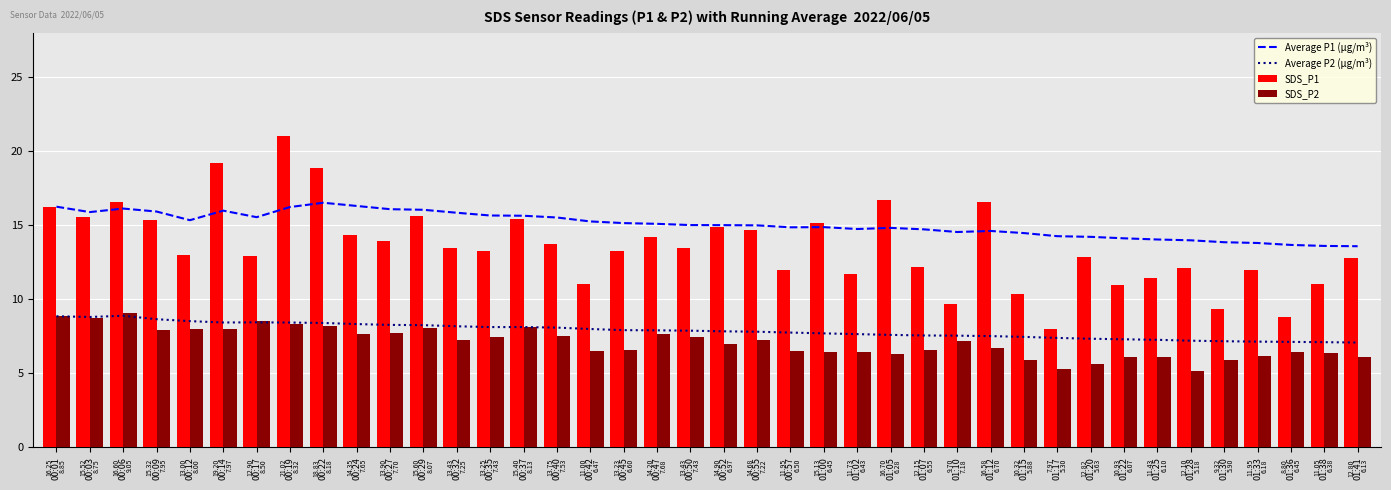

Reading left to right, what are all the values shown in this chart?

Average P1 (µg/m³): 00:01=16.2	00:03=15.9	00:06=16.1	00:09=15.9	00:12=15.3	00:14=16.0	00:17=15.5	00:19=16.2	00:22=16.5	00:24=16.3	00:27=16.1	00:29=16.0	00:32=15.8	00:35=15.7	00:37=15.6	00:40=15.5	00:42=15.3	00:45=15.1	00:47=15.1	00:50=15.0	00:52=15.0	00:55=15.0	00:57=14.9	01:00=14.9	01:02=14.7	01:05=14.8	01:07=14.7	01:10=14.5	01:12=14.6	01:15=14.5	01:17=14.3	01:20=14.2	01:22=14.1	01:25=14.0	01:28=14.0	01:30=13.8	01:33=13.8	01:36=13.7	01:38=13.6	01:41=13.6
Average P2 (µg/m³): 00:01=8.8	00:03=8.8	00:06=8.9	00:09=8.7	00:12=8.5	00:14=8.4	00:17=8.4	00:19=8.4	00:22=8.4	00:24=8.3	00:27=8.3	00:29=8.2	00:32=8.2	00:35=8.1	00:37=8.1	00:40=8.1	00:42=8.0	00:45=7.9	00:47=7.9	00:50=7.9	00:52=7.8	00:55=7.8	00:57=7.7	01:00=7.7	01:02=7.6	01:05=7.6	01:07=7.6	01:10=7.5	01:12=7.5	01:15=7.5	01:17=7.4	01:20=7.3	01:22=7.3	01:25=7.3	01:28=7.2	01:30=7.2	01:33=7.1	01:36=7.1	01:38=7.1	01:41=7.1
SDS_P1: 00:01=16.2	00:03=15.5	00:06=16.6	00:09=15.3	00:12=13.0	00:14=19.2	00:17=12.9	00:19=21.0	00:22=18.8	00:24=14.3	00:27=13.9	00:29=15.6	00:32=13.4	00:35=13.2	00:37=15.4	00:40=13.8	00:42=11.0	00:45=13.2	00:47=14.2	00:50=13.4	00:52=14.9	00:55=14.7	00:57=11.9	01:00=15.1	01:02=11.7	01:05=16.7	01:07=12.2	01:10=9.7	01:12=16.6	01:15=10.3	01:17=8.0	01:20=12.8	01:22=10.9	01:25=11.4	01:28=12.1	01:30=9.3	01:33=11.9	01:36=8.8	01:38=11.1	01:41=12.8
SDS_P2: 00:01=8.8	00:03=8.8	00:06=9.1	00:09=8.0	00:12=8.0	00:14=8.0	00:17=8.5	00:19=8.3	00:22=8.2	00:24=7.7	00:27=7.7	00:29=8.1	00:32=7.2	00:35=7.4	00:37=8.1	00:40=7.5	00:42=6.5	00:45=6.6	00:47=7.7	00:50=7.4	00:52=7.0	00:55=7.2	00:57=6.5	01:00=6.5	01:02=6.4	01:05=6.3	01:07=6.5	01:10=7.2	01:12=6.7	01:15=5.9	01:17=5.3	01:20=5.6	01:22=6.1	01:25=6.1	01:28=5.2	01:30=5.9	01:33=6.2	01:36=6.5	01:38=6.4	01:41=6.1